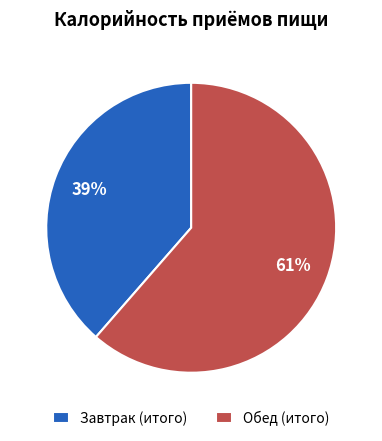

How many segments does this pie chart have?

2